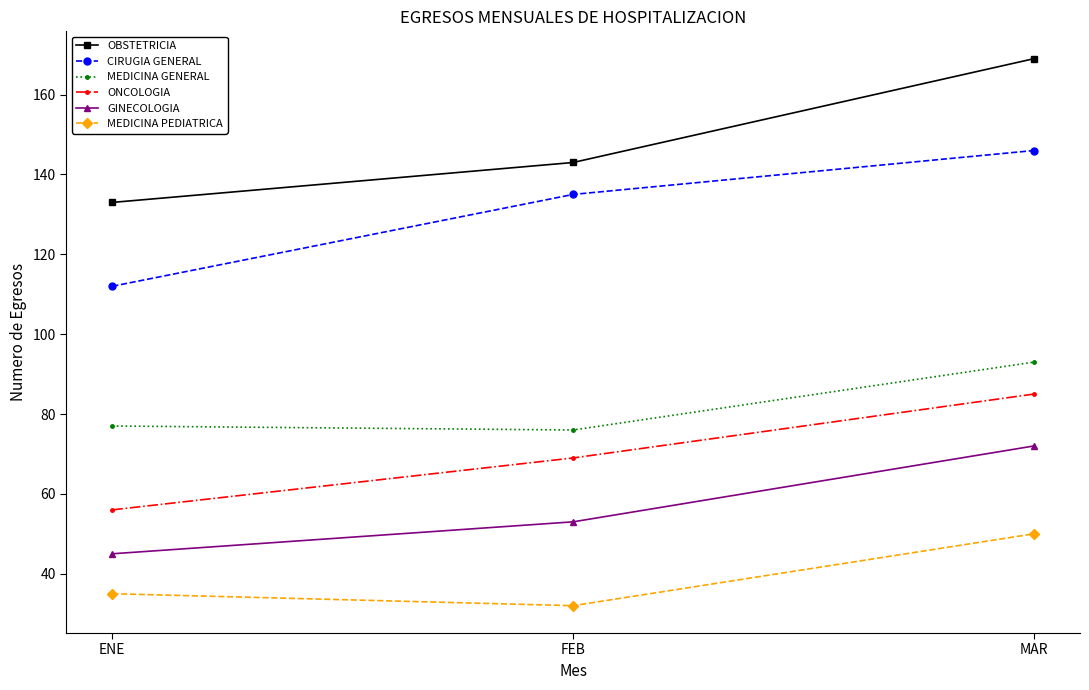

Between ENE and MAR, which series saw the biggest shift?

OBSTETRICIA